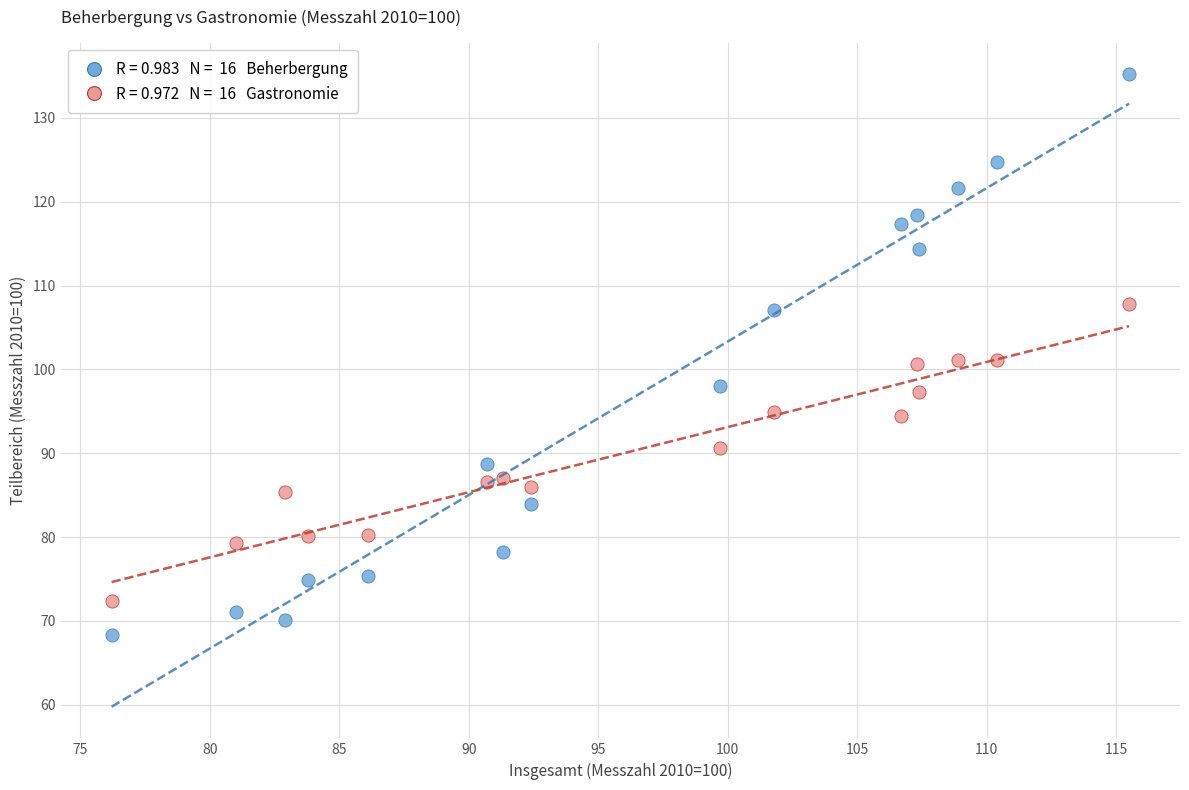

Across all data points, what is the range of Y values (max minus min)?

66.9